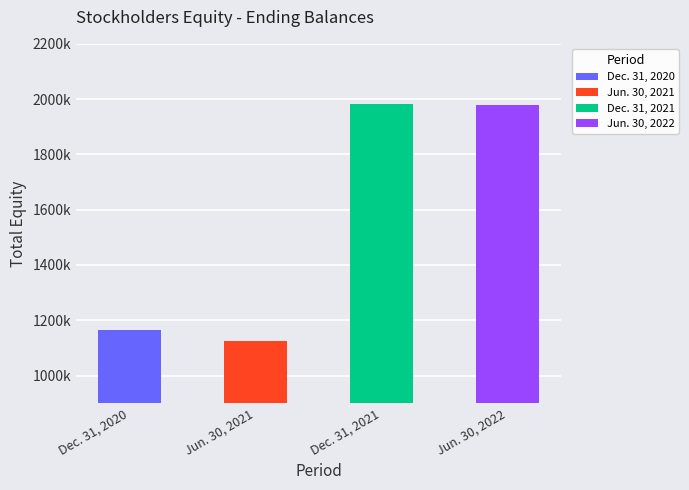

Reading left to right, what are all the values shown in this chart?

Dec. 31, 2020=1166587	Jun. 30, 2021=1123675	Dec. 31, 2021=1983676	Jun. 30, 2022=1979760